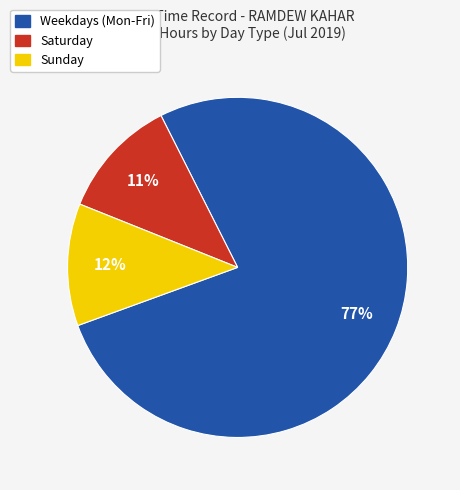

Is there any slice that represents more than half of the pie?

Yes